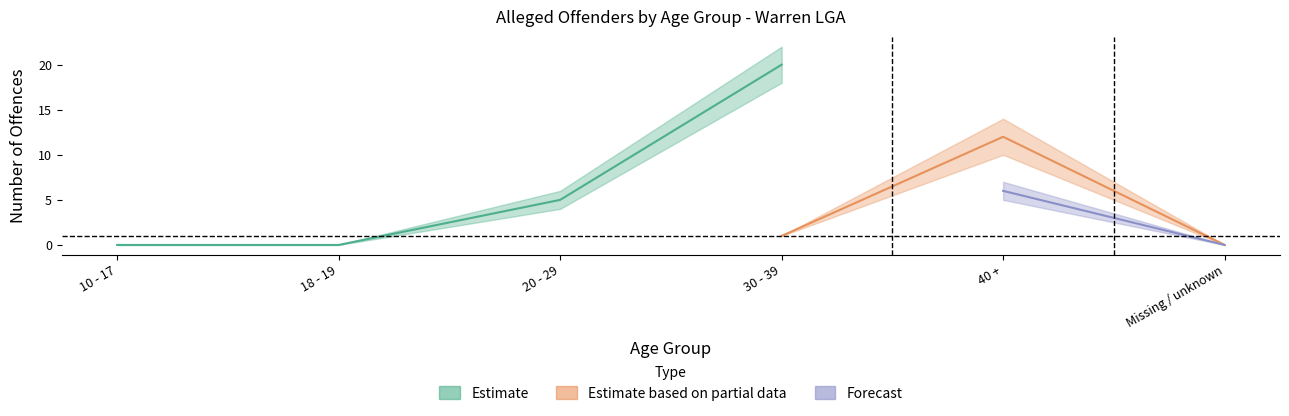

At how many categories does at least one series exceed 6?

2